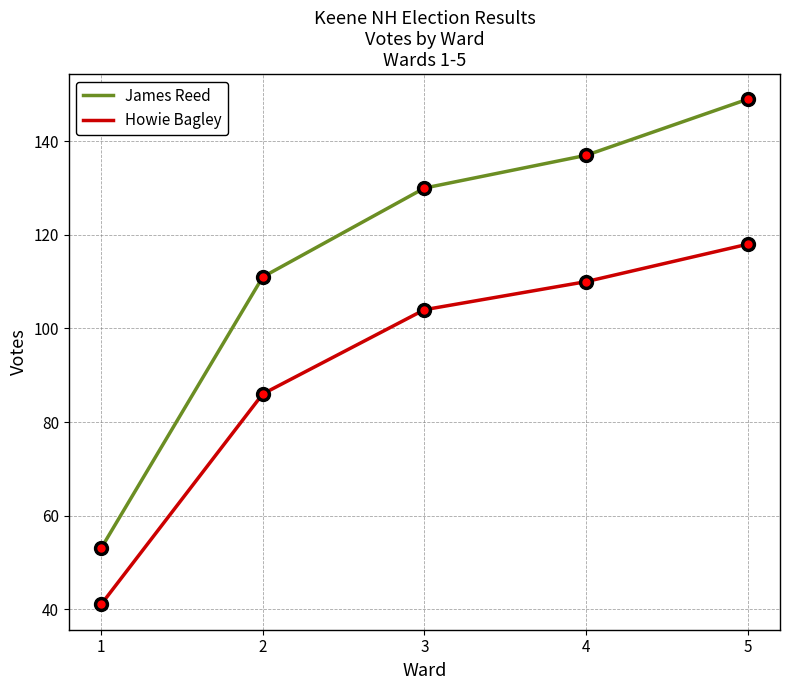

True or false: Howie Bagley and James Reed cross at least once.

False